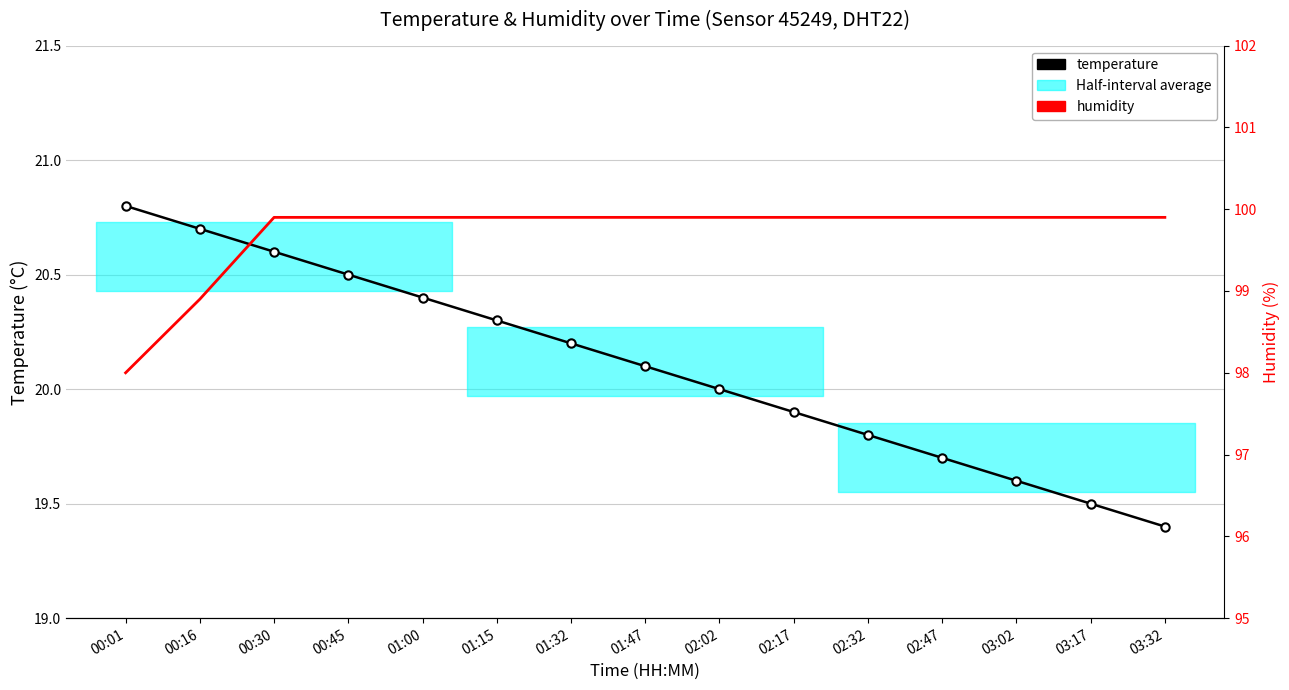

How many values in the temperature series are below 20?

6